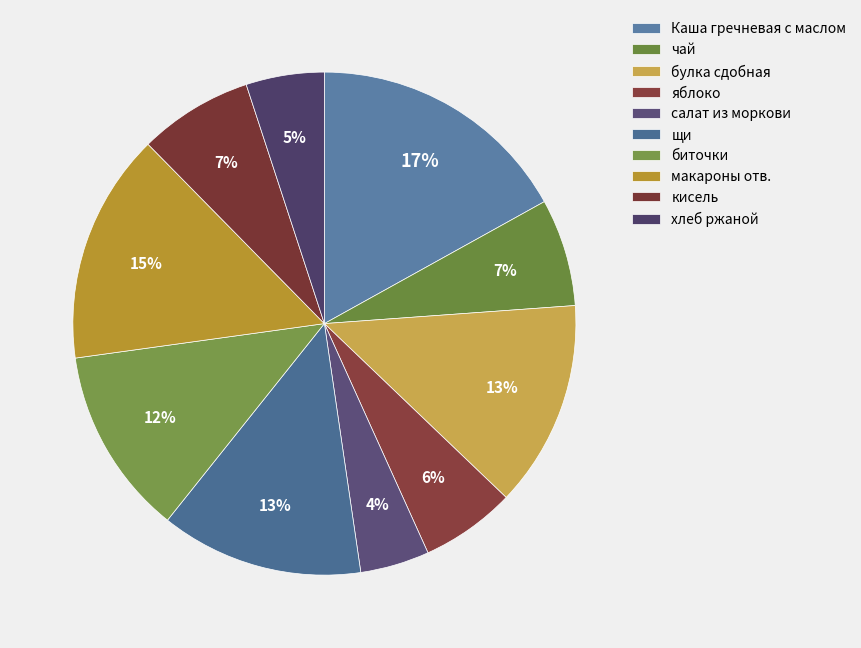

To the nearest percent, what percentage of the pie is салат из моркови?

4%